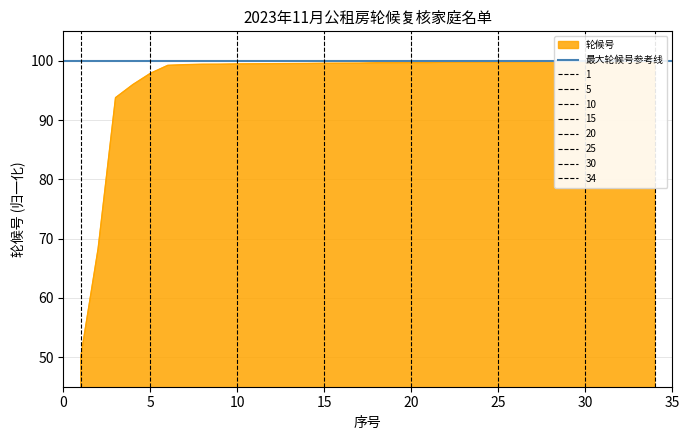

Reading left to right, transcribe all the data shown in this chart.

1=50.0	2=68.3	3=93.8	4=96.0	5=97.9	6=99.3	7=99.4	8=99.4	9=99.4	10=99.5	11=99.5	12=99.5	13=99.6	14=99.6	15=99.6	16=99.6	17=99.6	18=99.7	19=99.7	20=99.7	21=99.7	22=99.8	23=99.8	24=99.8	25=99.8	26=99.9	27=99.9	28=99.9	29=99.9	30=100.0	31=100.0	32=100.0	33=100.0	34=100.0